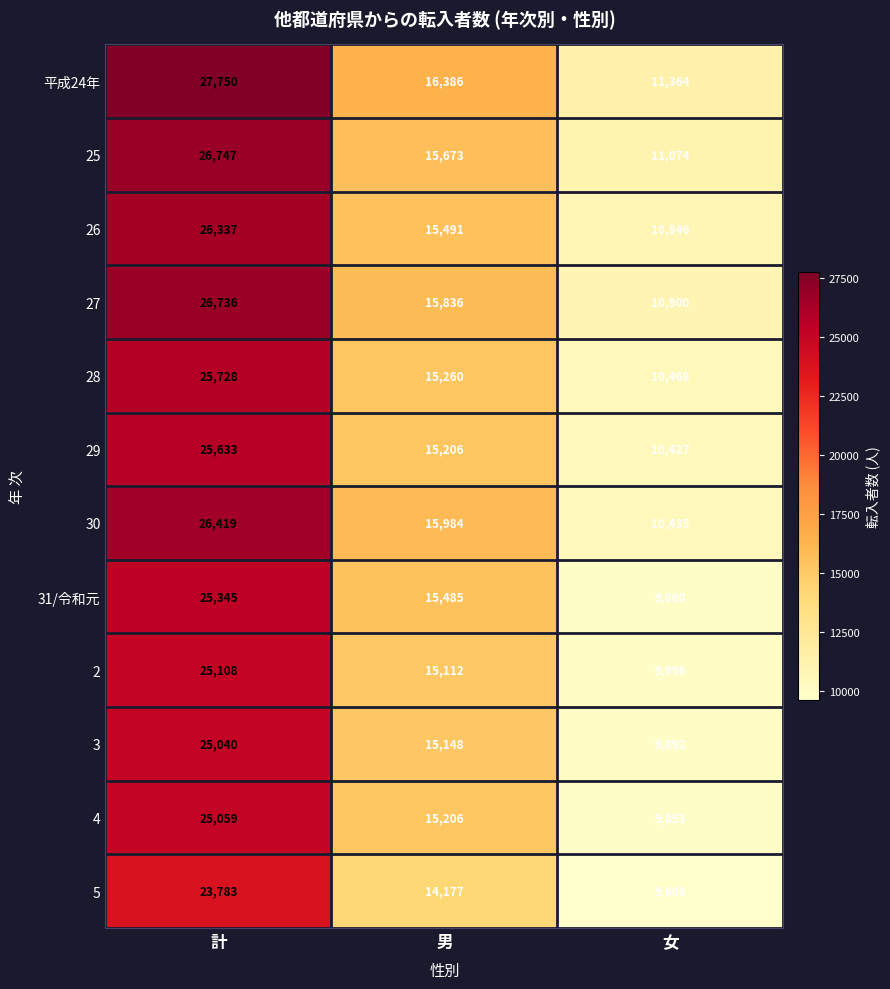

What is the greatest value displayed?

27750